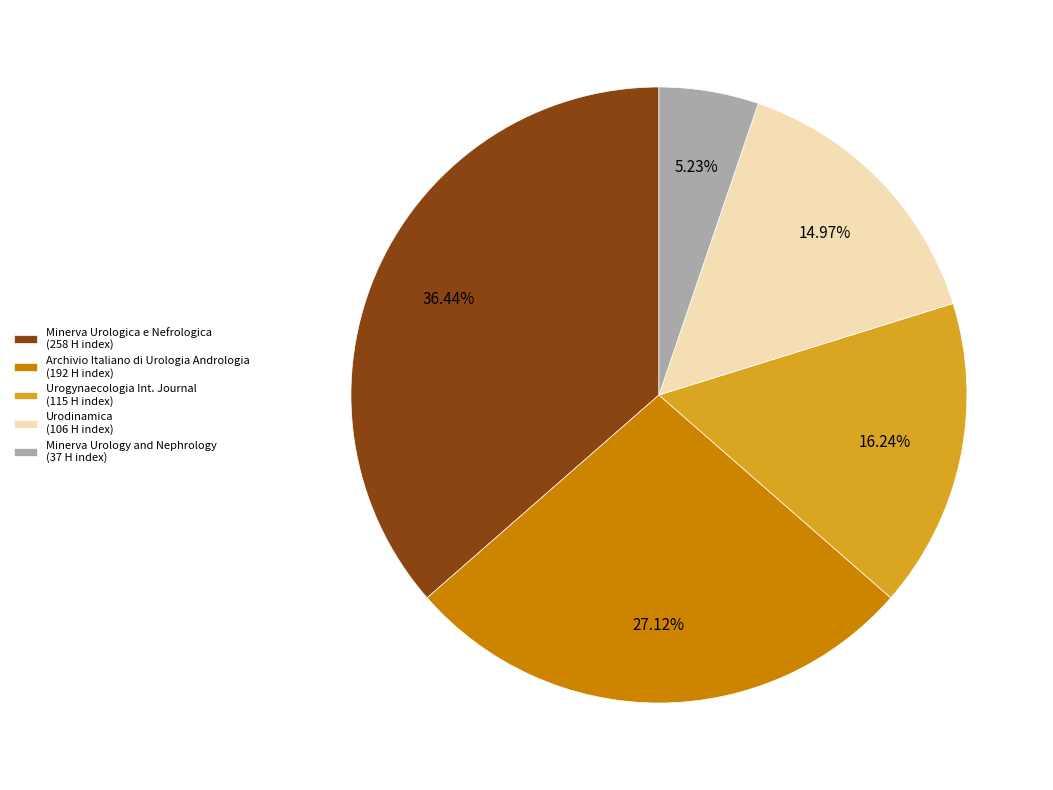

Rank the categories by value from lowest to highest.

Minerva Urology and Nephrology (37 H index), Urodinamica (106 H index), Urogynaecologia Int. Journal (115 H index), Archivio Italiano di Urologia Andrologia (192 H index), Minerva Urologica e Nefrologica (258 H index)